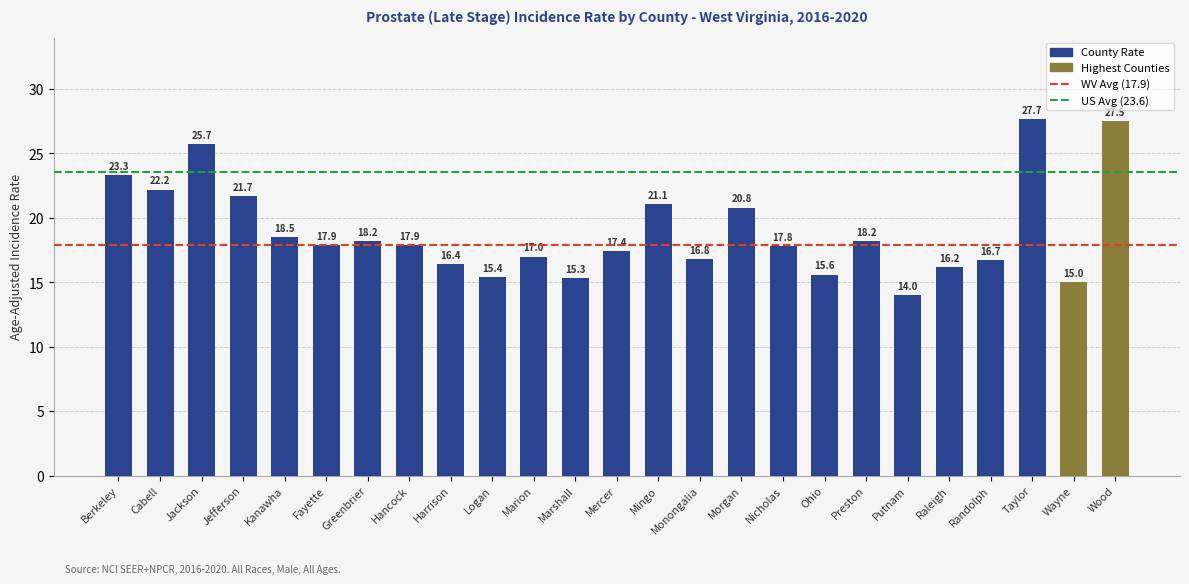

What is the greatest value displayed?

27.7